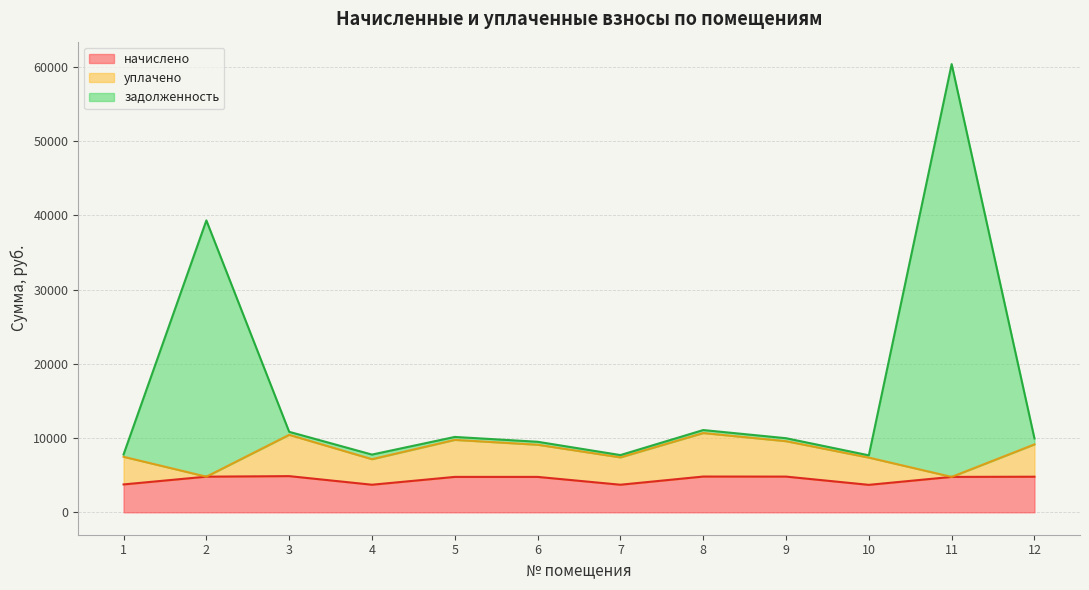

How many lines are shown in the chart?

3